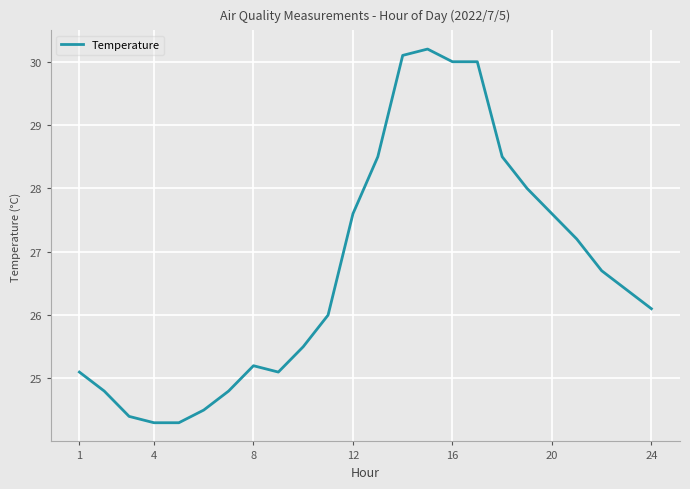

What is the maximum value shown in the chart?

30.2